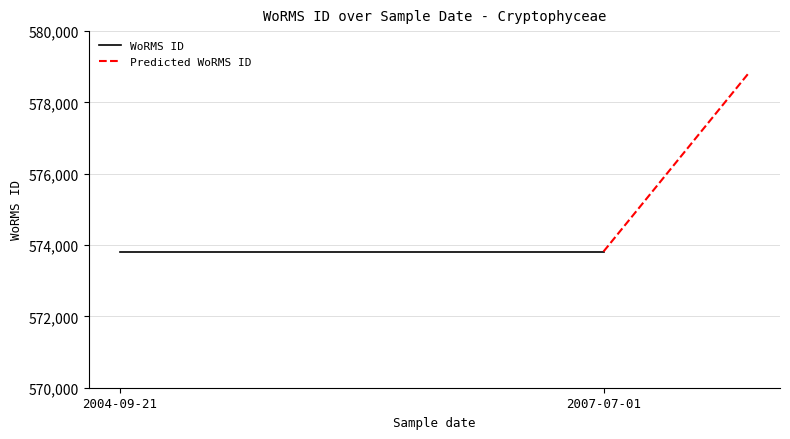

Count the Predicted WoRMS ID values in the range 573819 to 578819.

2